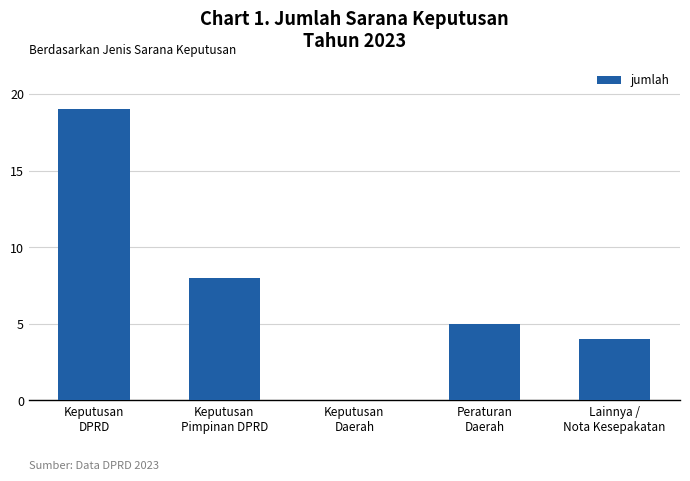

Where does the data first go above 5?

Keputusan
DPRD